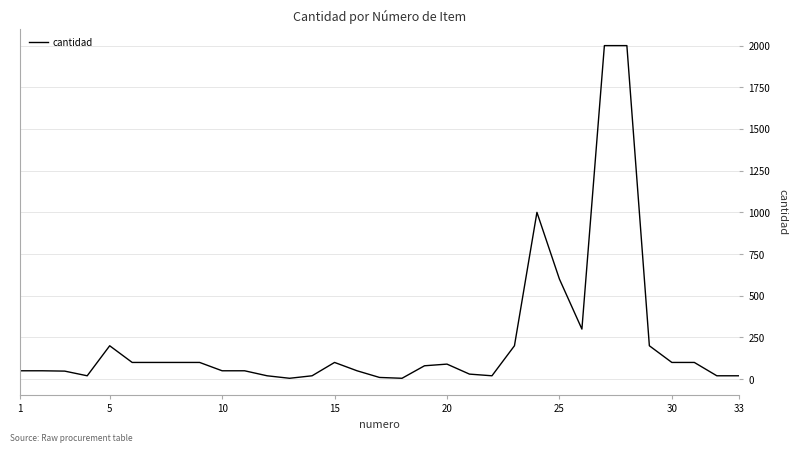

What is the difference between the maximum and minimum values?

1995